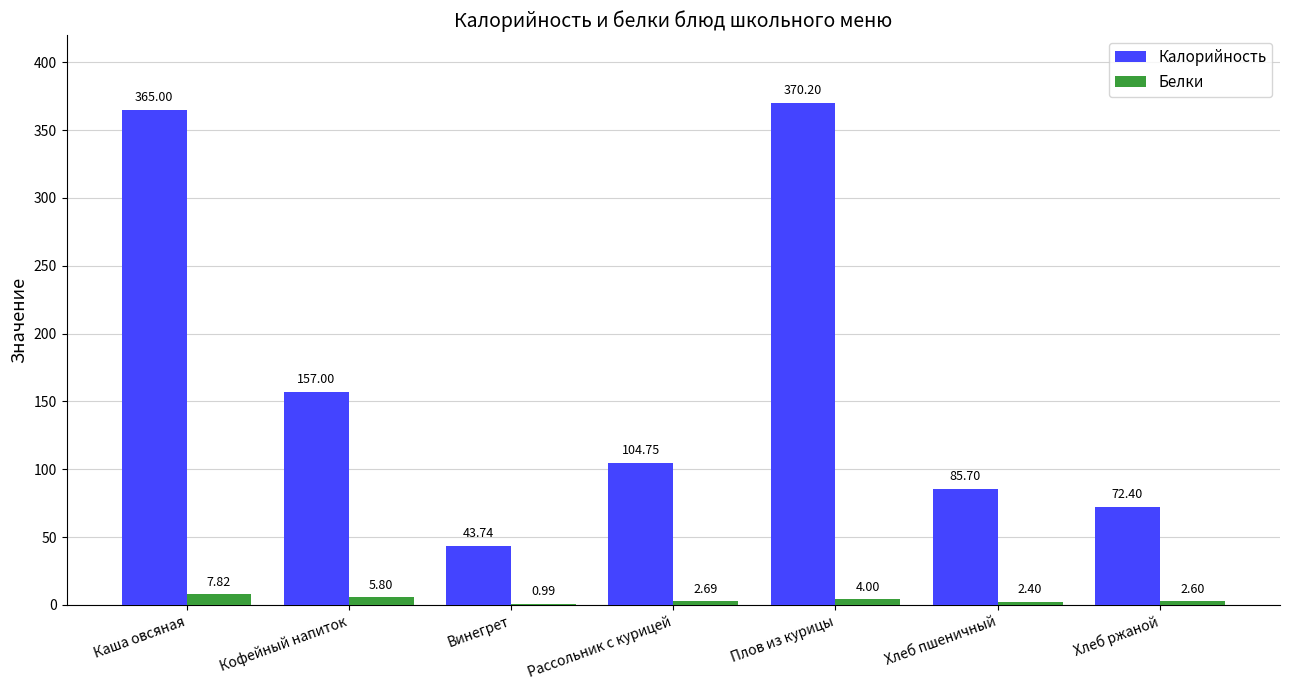

At which label does Белки reach its peak?

Каша овсяная